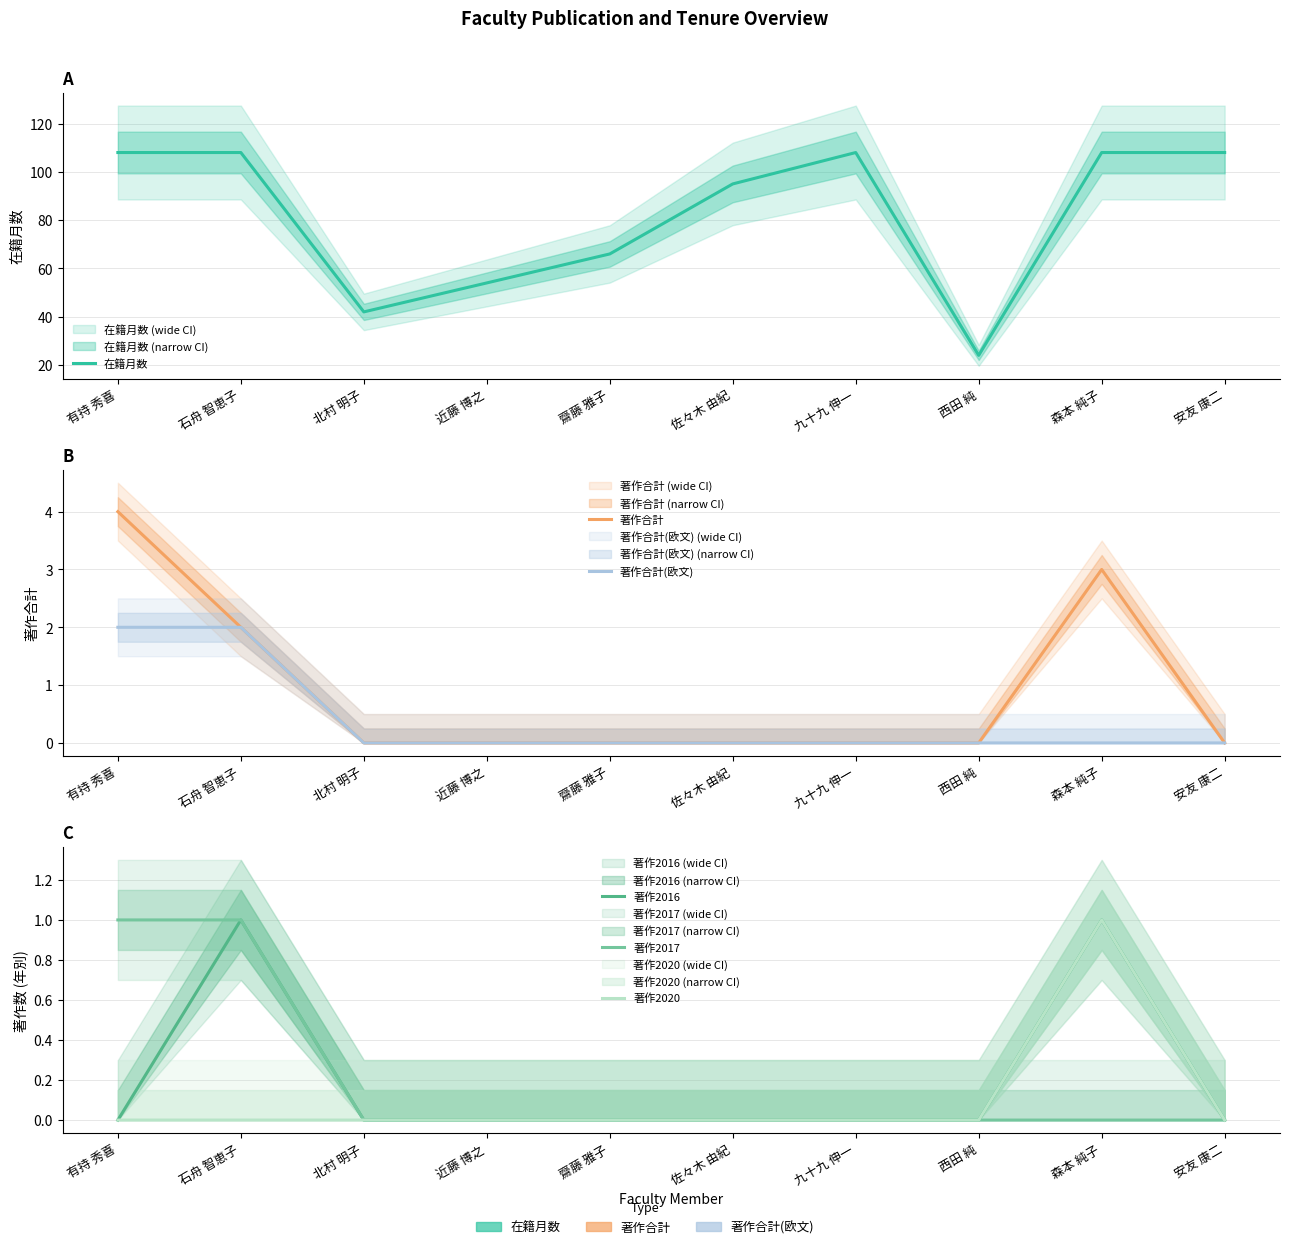

Reading left to right, extract all data points from this chart.

在籍月数: 有持 秀喜=108	石舟 智恵子=108	北村 明子=42	近藤 博之=54	齋藤 雅子=66	佐々木 由紀=95	九十九 伸一=108	西田 純=24	森本 純子=108	安友 康二=108
著作合計: 有持 秀喜=4	石舟 智恵子=2	北村 明子=0	近藤 博之=0	齋藤 雅子=0	佐々木 由紀=0	九十九 伸一=0	西田 純=0	森本 純子=3	安友 康二=0
著作合計(欧文): 有持 秀喜=2	石舟 智恵子=2	北村 明子=0	近藤 博之=0	齋藤 雅子=0	佐々木 由紀=0	九十九 伸一=0	西田 純=0	森本 純子=0	安友 康二=0
著作2016: 有持 秀喜=0	石舟 智恵子=1	北村 明子=0	近藤 博之=0	齋藤 雅子=0	佐々木 由紀=0	九十九 伸一=0	西田 純=0	森本 純子=1	安友 康二=0
著作2017: 有持 秀喜=1	石舟 智恵子=1	北村 明子=0	近藤 博之=0	齋藤 雅子=0	佐々木 由紀=0	九十九 伸一=0	西田 純=0	森本 純子=0	安友 康二=0
著作2020: 有持 秀喜=0	石舟 智恵子=0	北村 明子=0	近藤 博之=0	齋藤 雅子=0	佐々木 由紀=0	九十九 伸一=0	西田 純=0	森本 純子=1	安友 康二=0